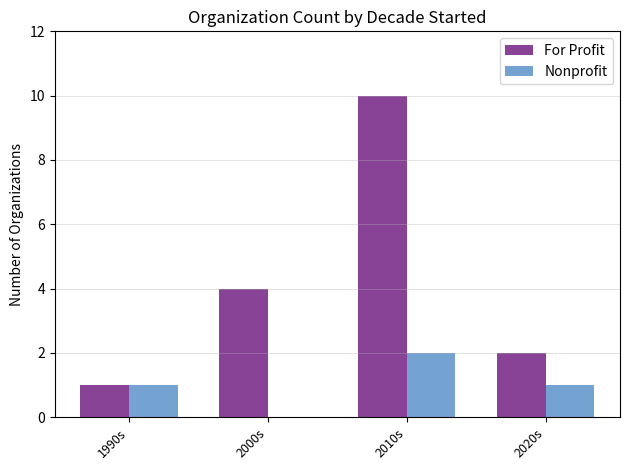

Is it true that Nonprofit equals -1 at 2000s?

False